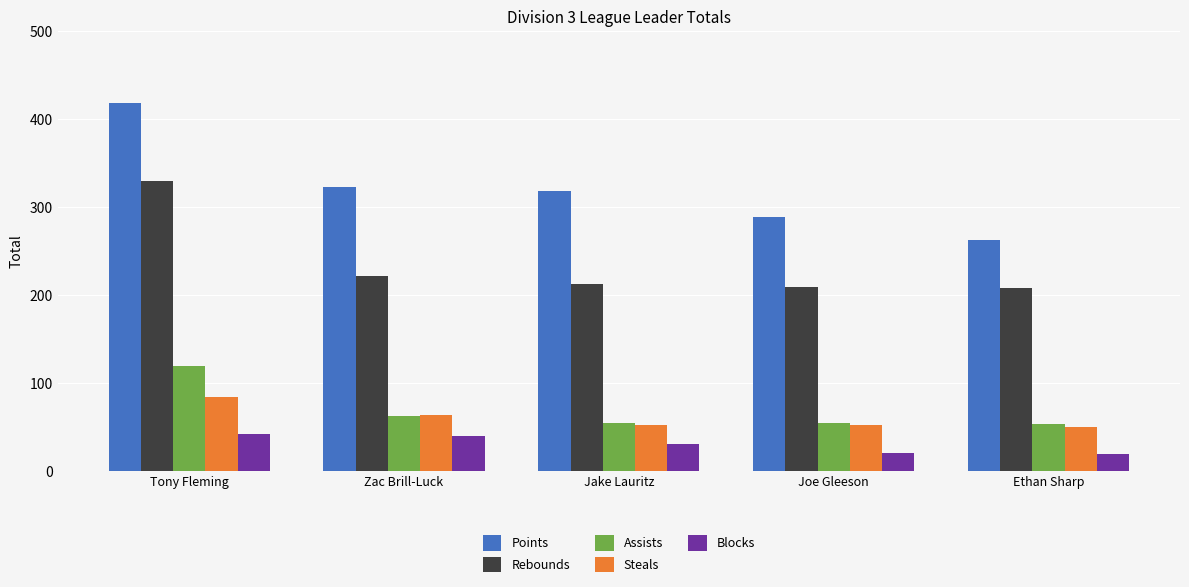

Which series has the widest spread of values?

Points